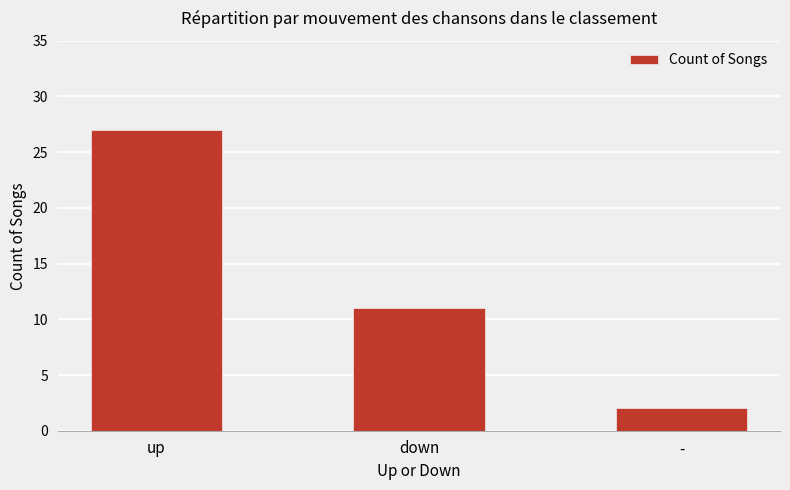

What is the label of the 3rd bar from the left?

-